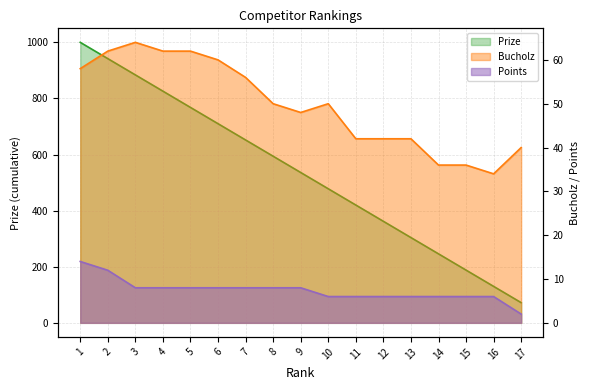

At which category is the sum across all series the highest?

1